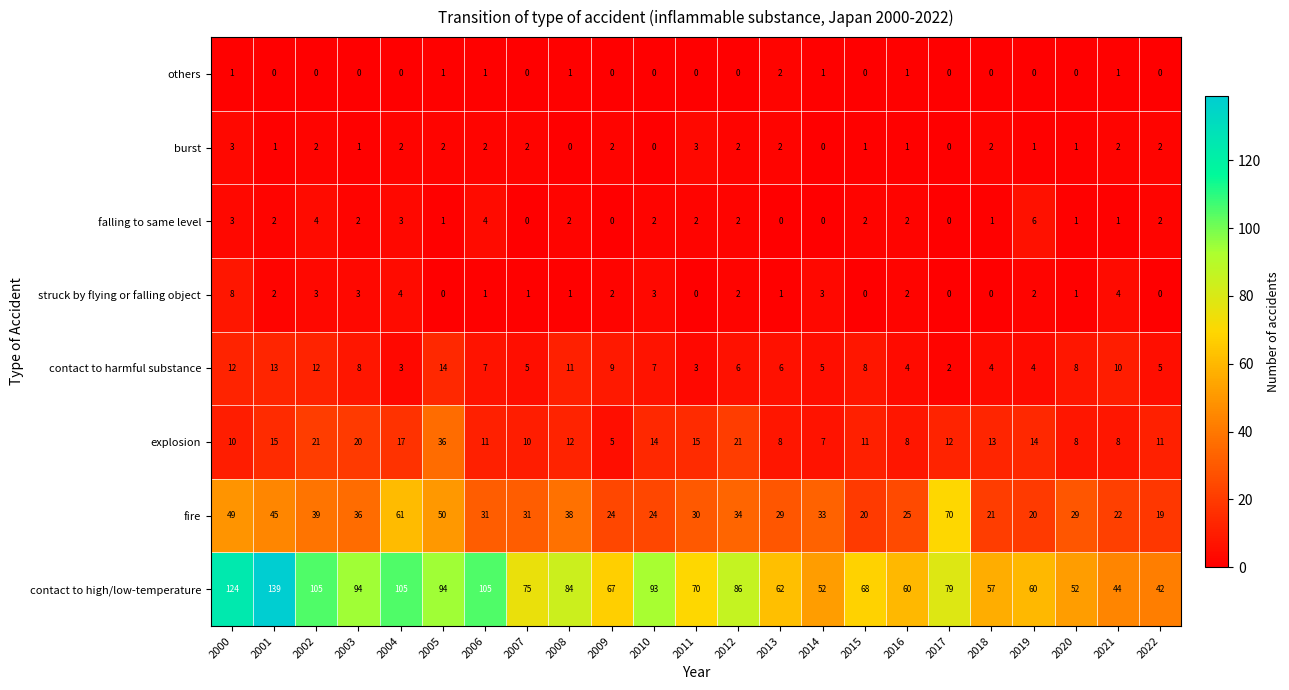

Count the burst values in the range 1 to 2.

17